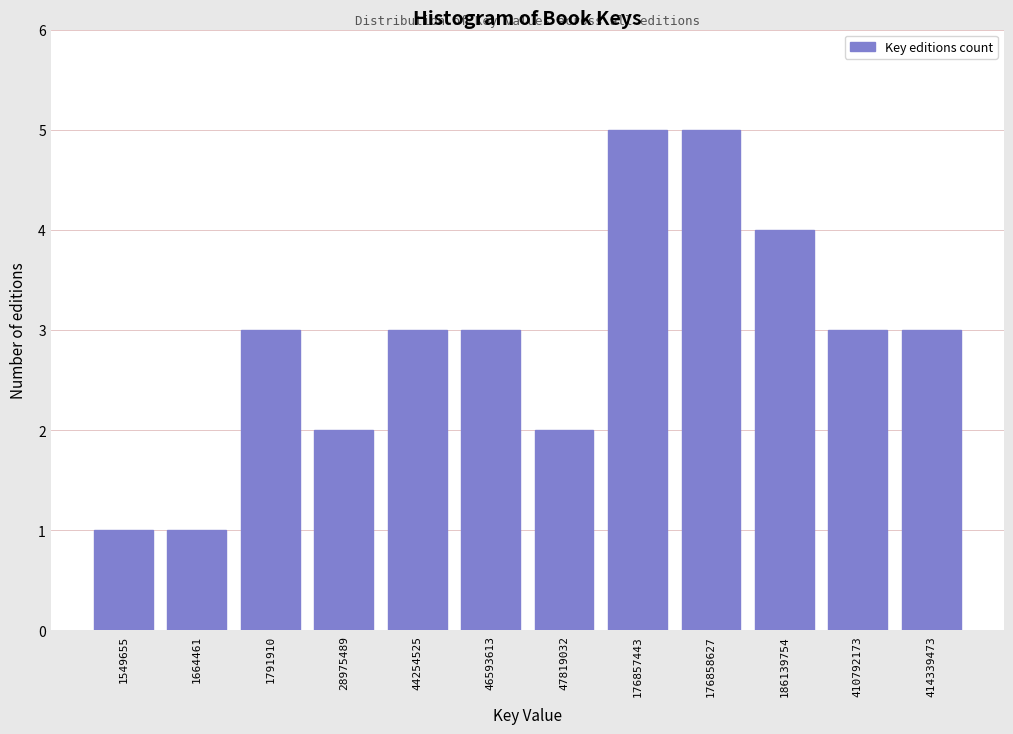

Reading left to right, transcribe all the data shown in this chart.

1	1	3	2	3	3	2	5	5	4	3	3